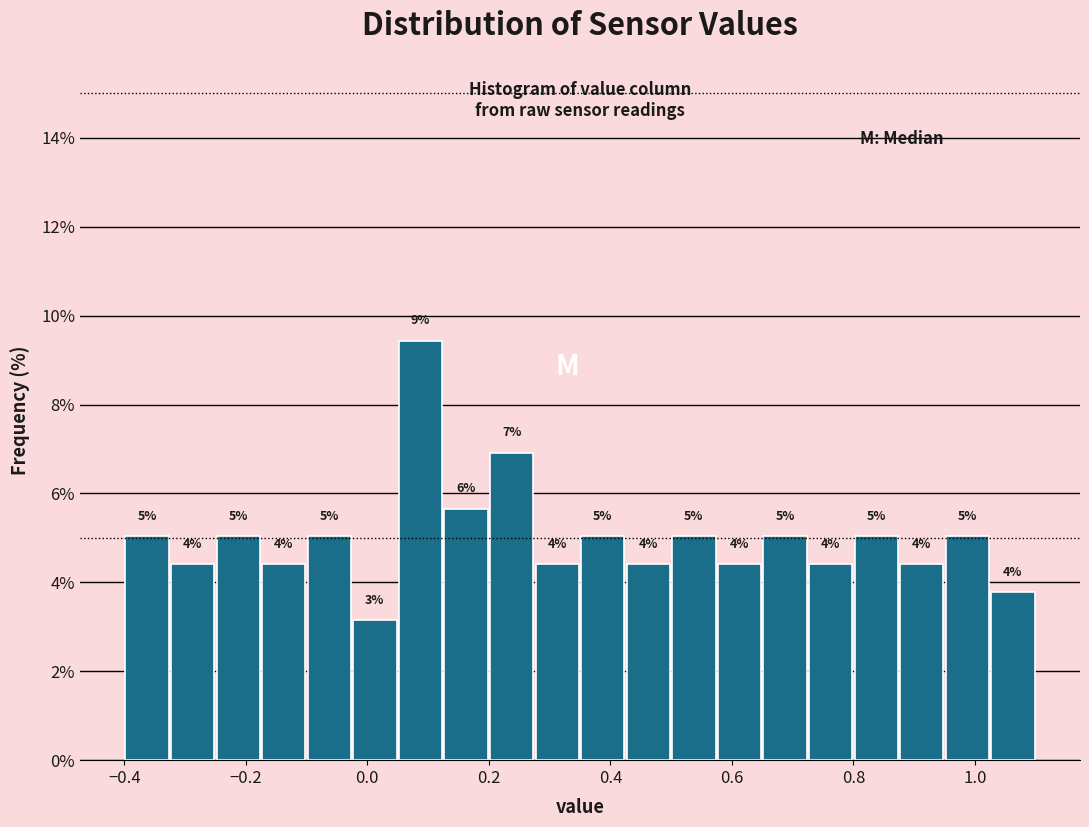

Around what value on the x-axis is the tallest bar? Give the approximate position of its centre, as read against the axis.

0.08